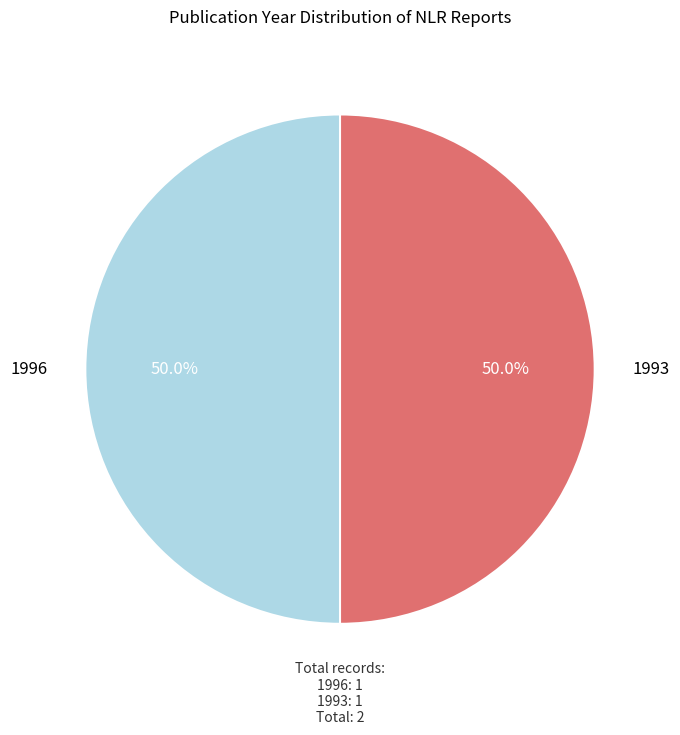

True or false: 1996 accounts for 64% of the total.

False